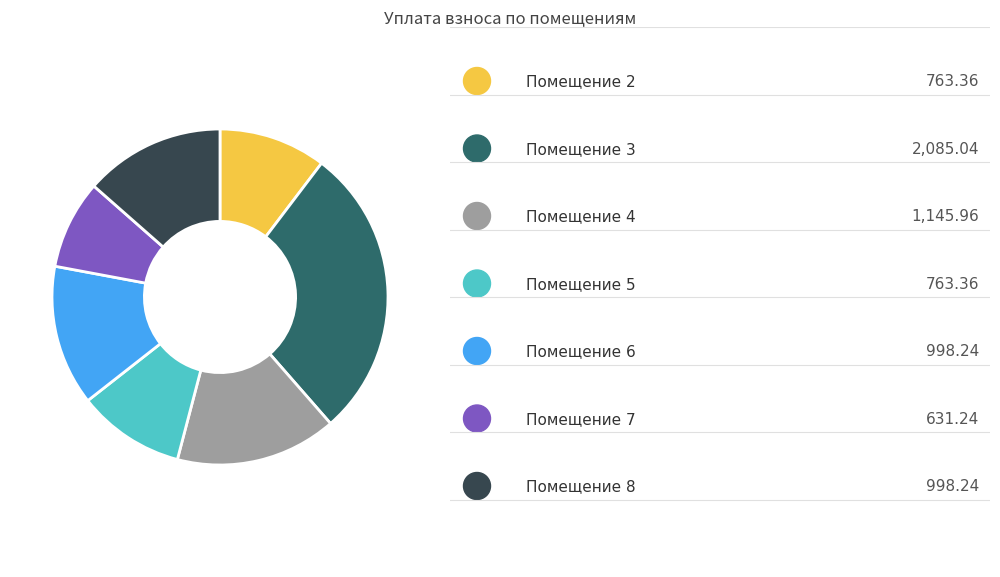

Is there any slice that represents more than half of the pie?

No